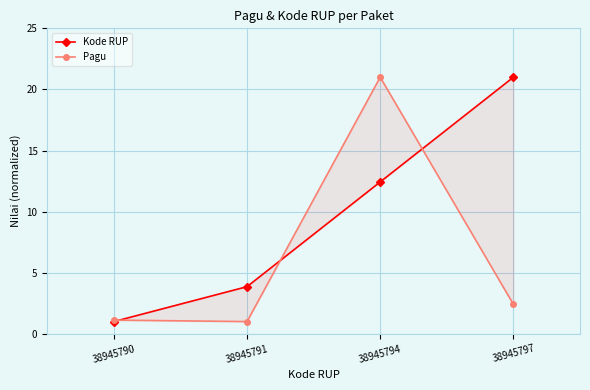

At which label is Kode RUP closest to 11?

38945794